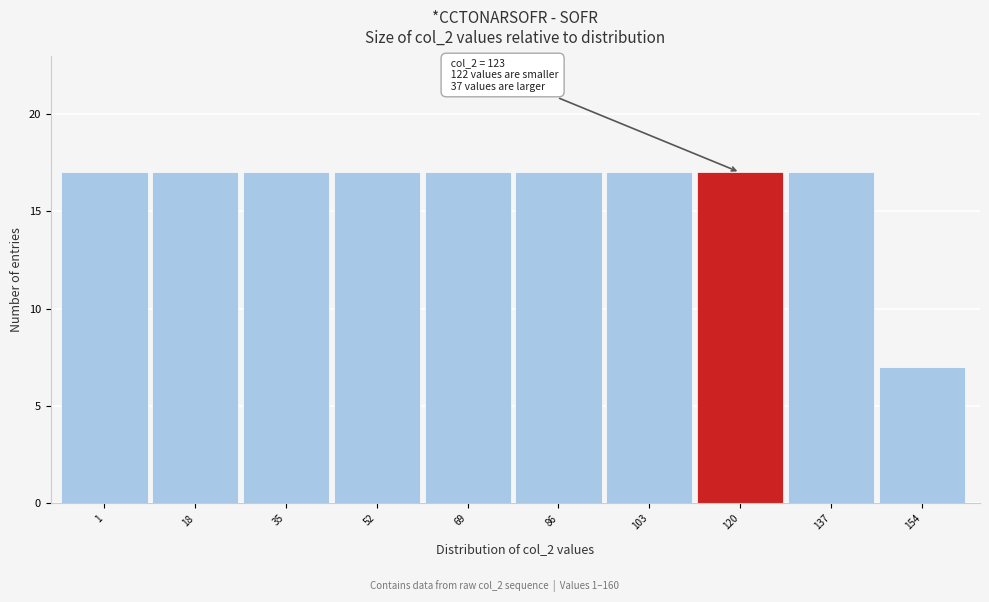

Reading right to left, what are all the values shown in this chart?

154=7	137=17	120=17	103=17	86=17	69=17	52=17	35=17	18=17	1=17